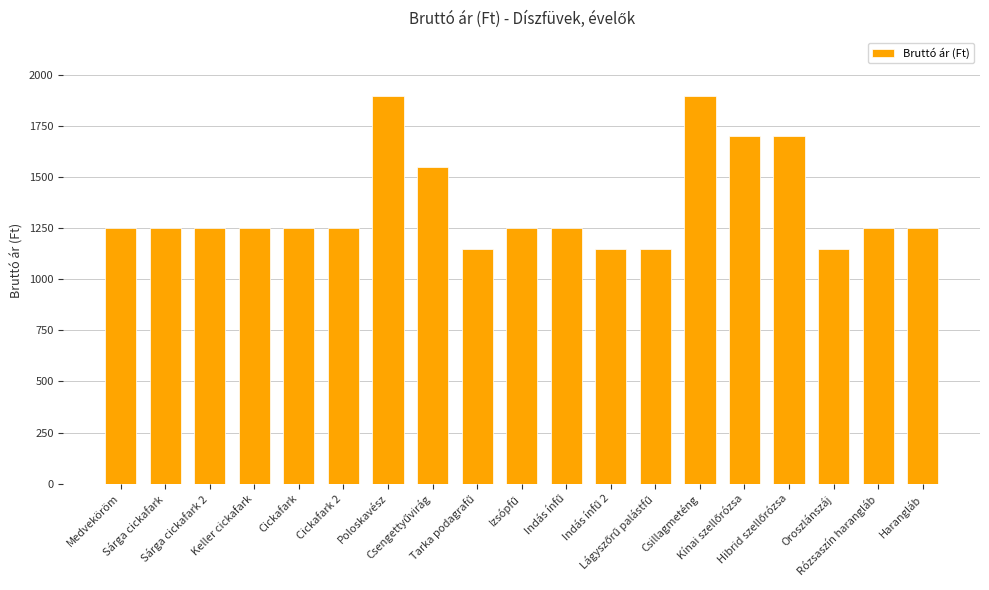

How many data points does each series have?

19